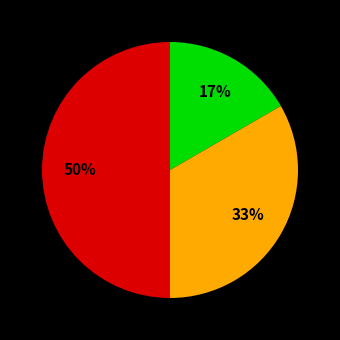

To the nearest percent, what is the difference between the largest and smallest slice percentages?

33%